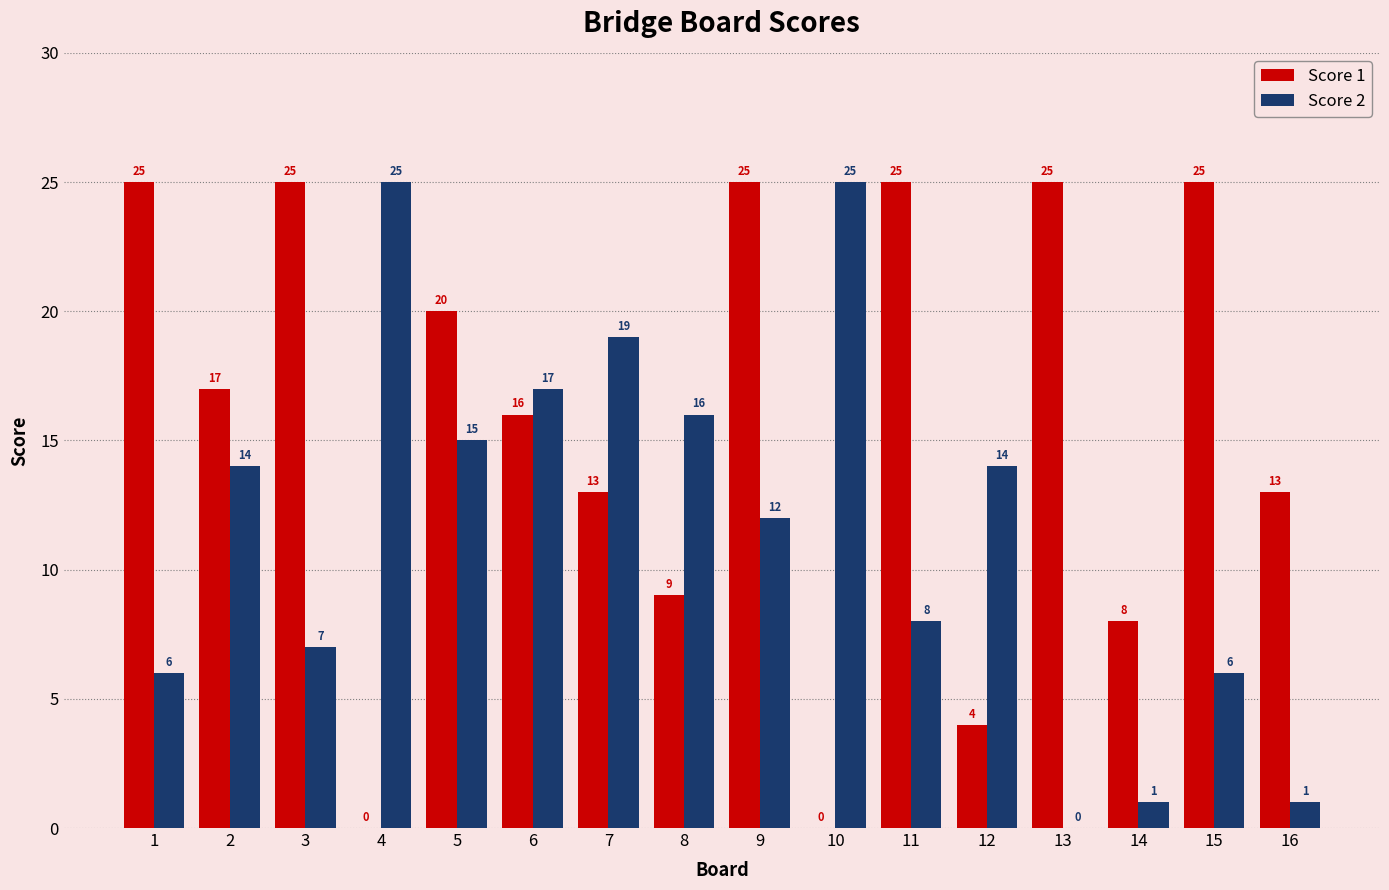

Is the value of Score 2 at 15 greater than the value of Score 1 at 2?

No